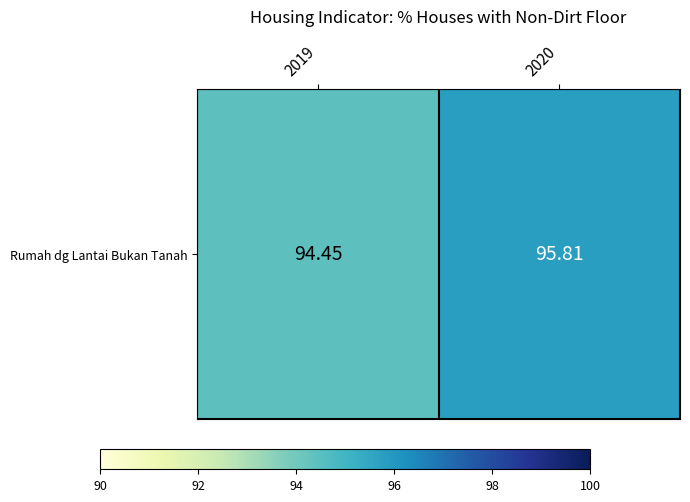

How many values are below 95?

1